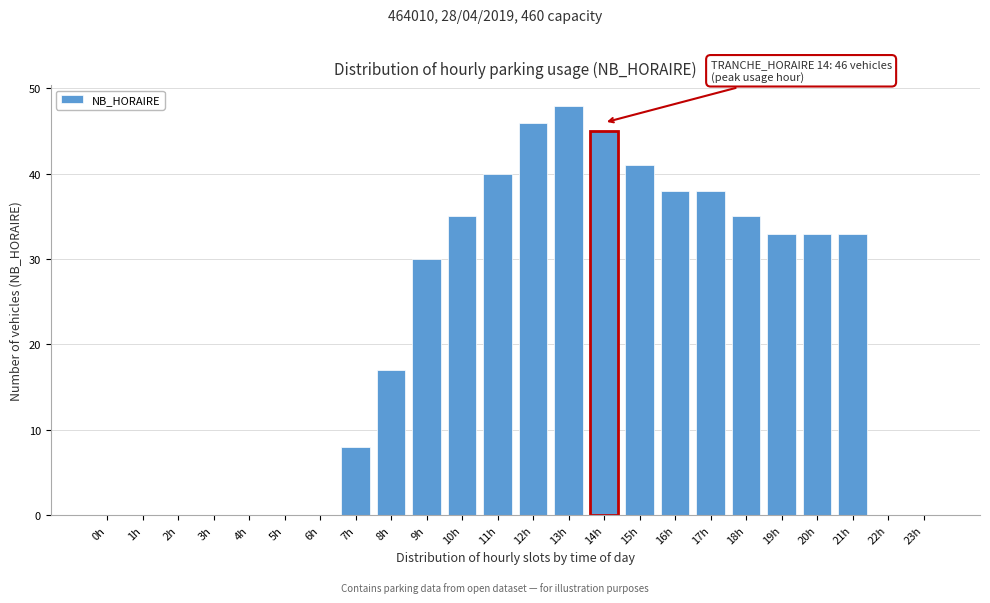

Reading left to right, what are all the values shown in this chart?

0h=0	1h=0	2h=0	3h=0	4h=0	5h=0	6h=0	7h=8	8h=17	9h=30	10h=35	11h=40	12h=46	13h=48	14h=45	15h=41	16h=38	17h=38	18h=35	19h=33	20h=33	21h=33	22h=0	23h=0